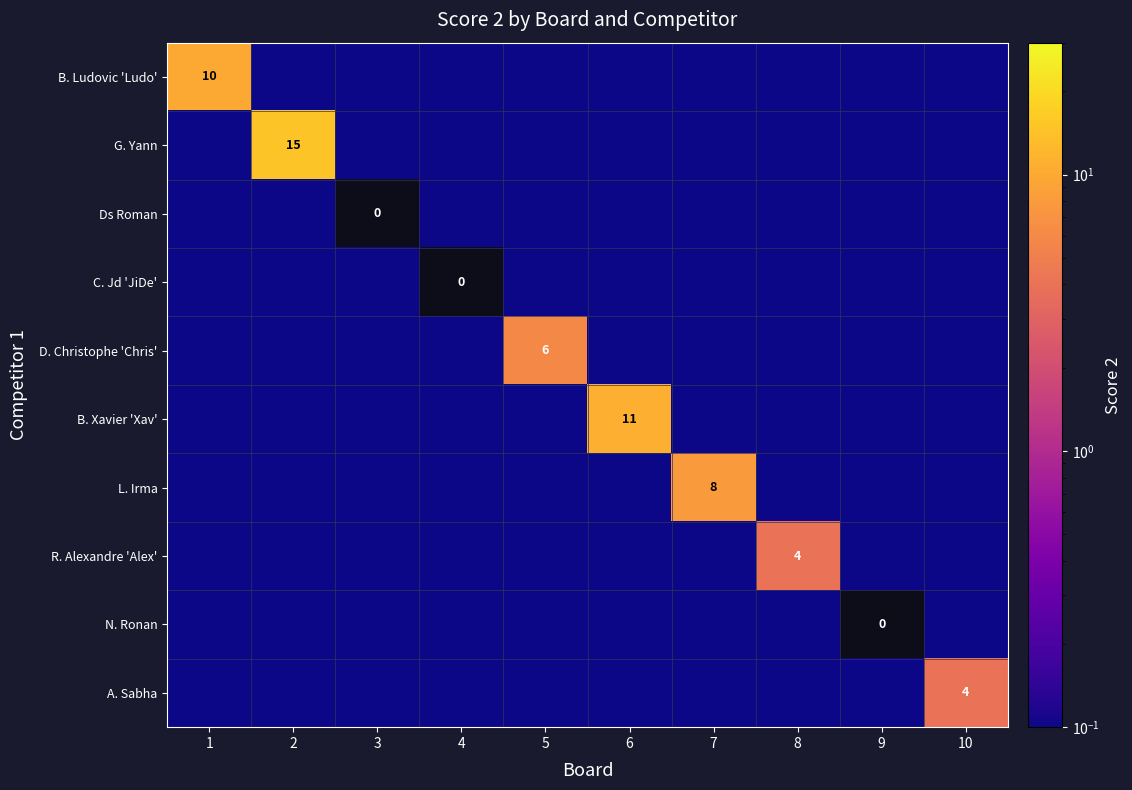

What is the greatest value displayed?

15.0